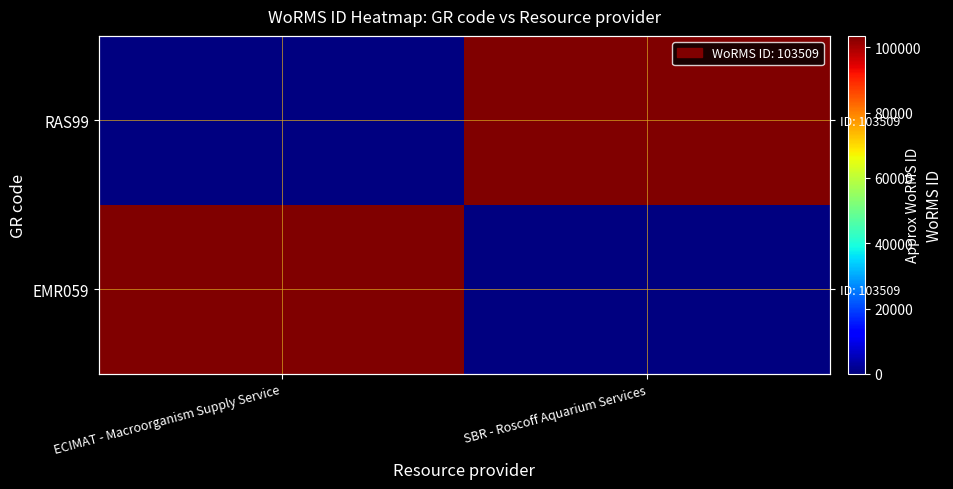

Which has a higher value, ECIMAT - Macroorganism Supply Service or SBR - Roscoff Aquarium Services?

ECIMAT - Macroorganism Supply Service